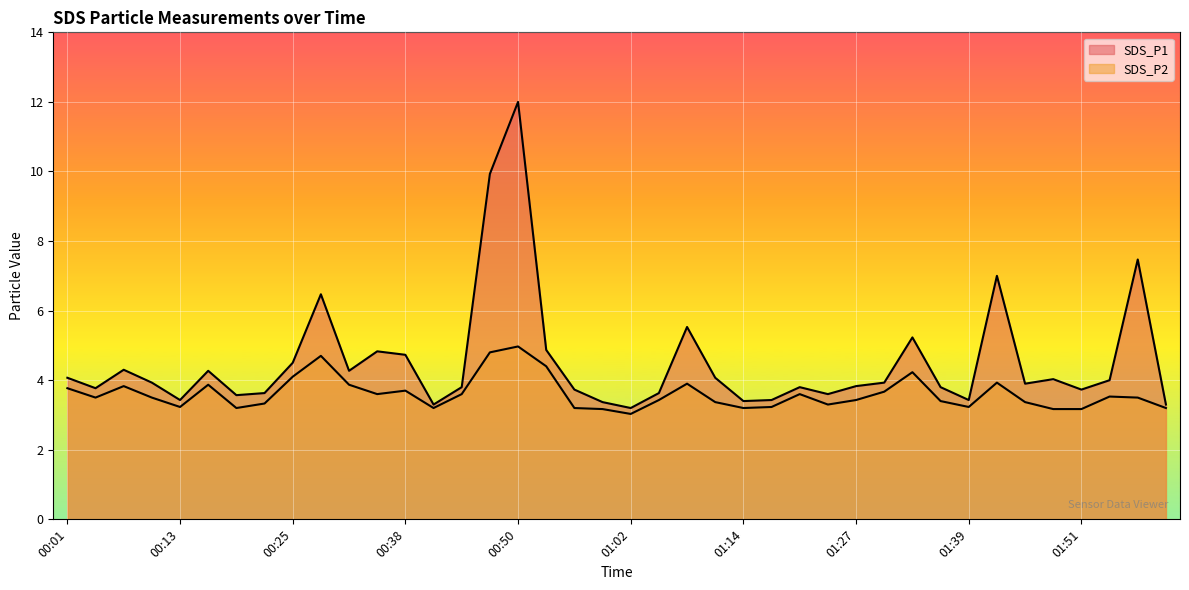

What is the difference between the maximum and minimum values in the SDS_P2 series?

1.9